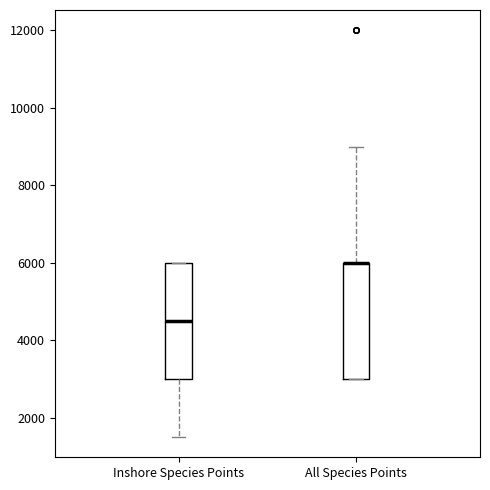

Where does the upper whisker of the box for All Species Points end on the y-axis? The values are not printed on the chart, so give them approximately, as read against the axis.

9000